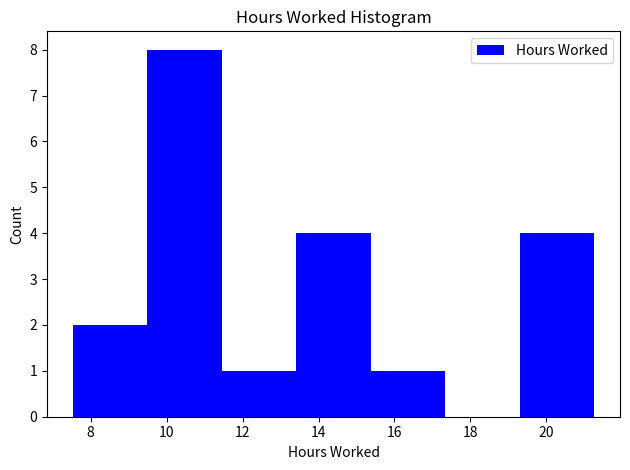

Reading left to right, transcribe this chart: for each bar, give the range it covers on the x-axis and its height. Neither the bar edges nor the heights are printed on the chart, so give them approximately, as read against the axes.

7.6 to 9.4: 2
9.4 to 11.4: 8
11.4 to 13.4: 1
13.4 to 15.4: 4
15.4 to 17.4: 1
17.4 to 19.2: 0
19.2 to 21.2: 4